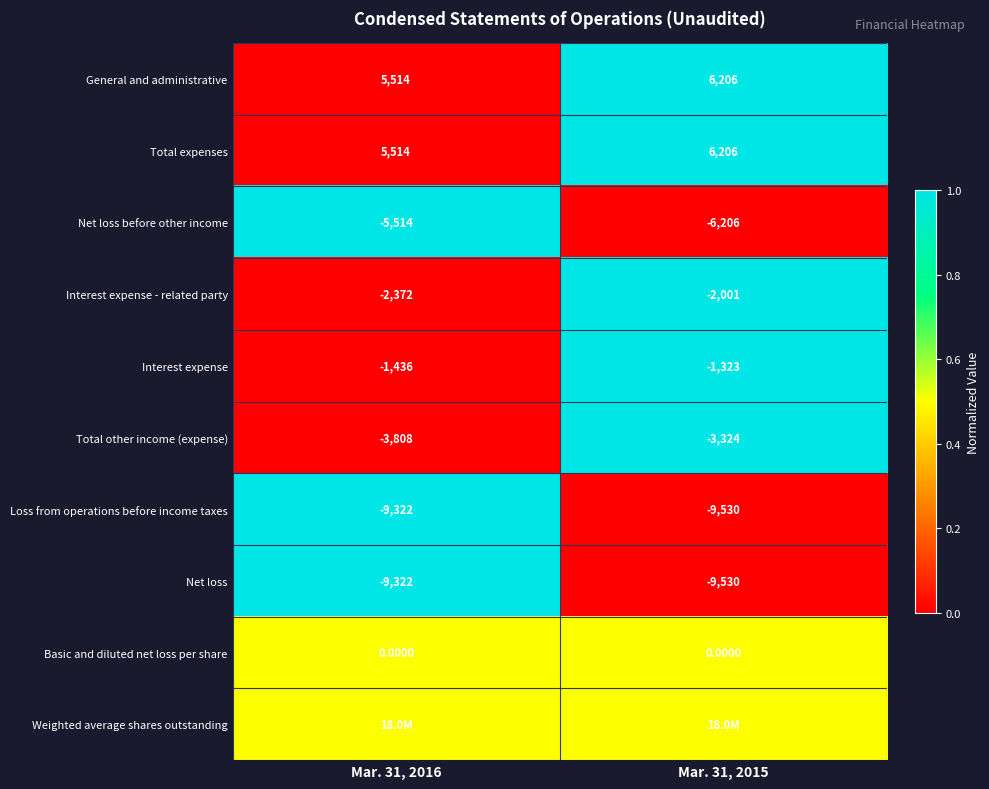

What is the average value of the Interest expense series?

-1379.5